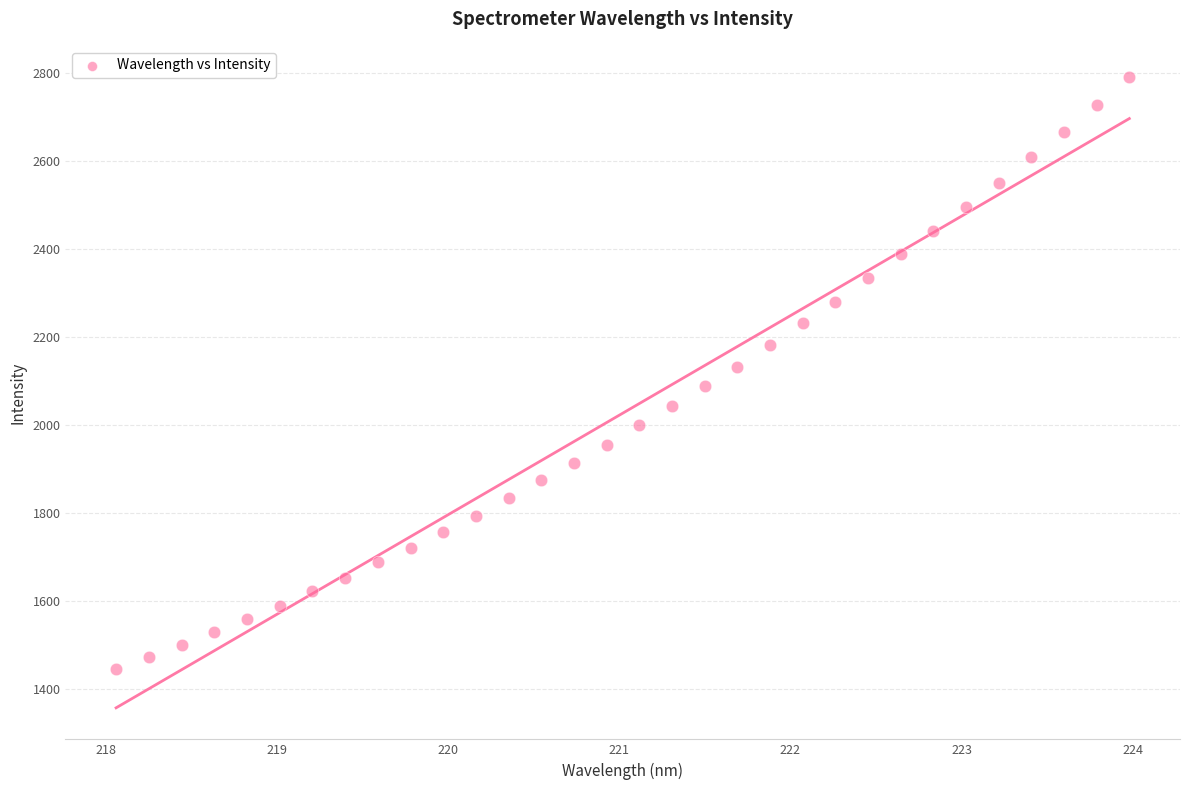

How many points are shown in the scatter plot?

32